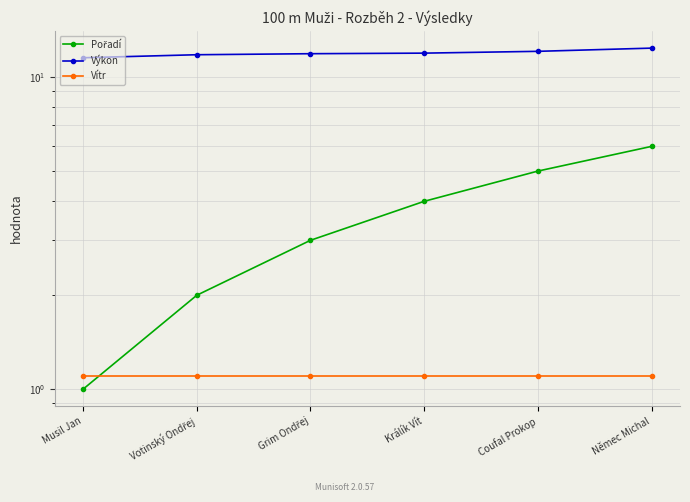

What are all the series names shown in the legend?

Pořadí, Výkon, Vítr